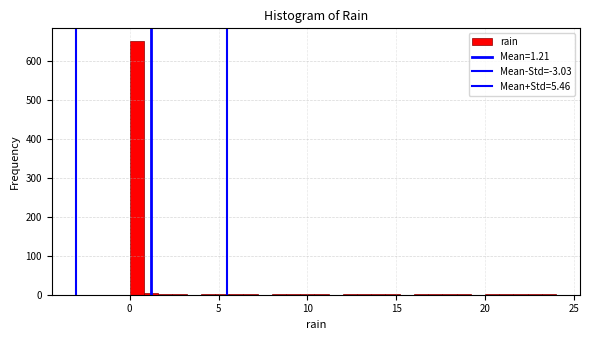

Read against the x-axis, roughly where is the centre of the tallest bar?

0.5